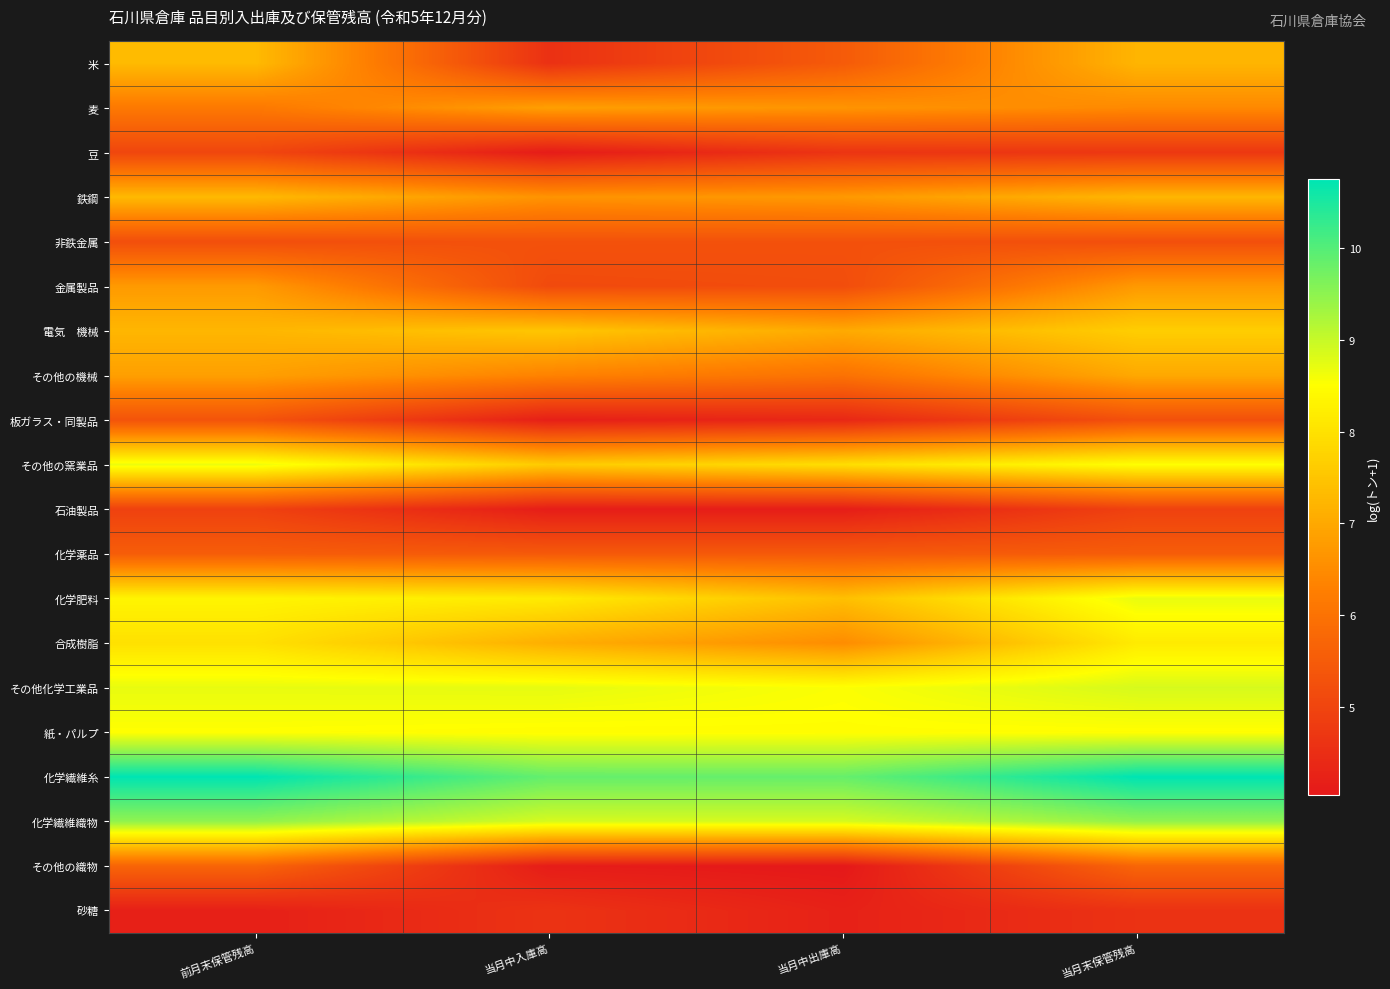

Count the number of data series in this chart.

20